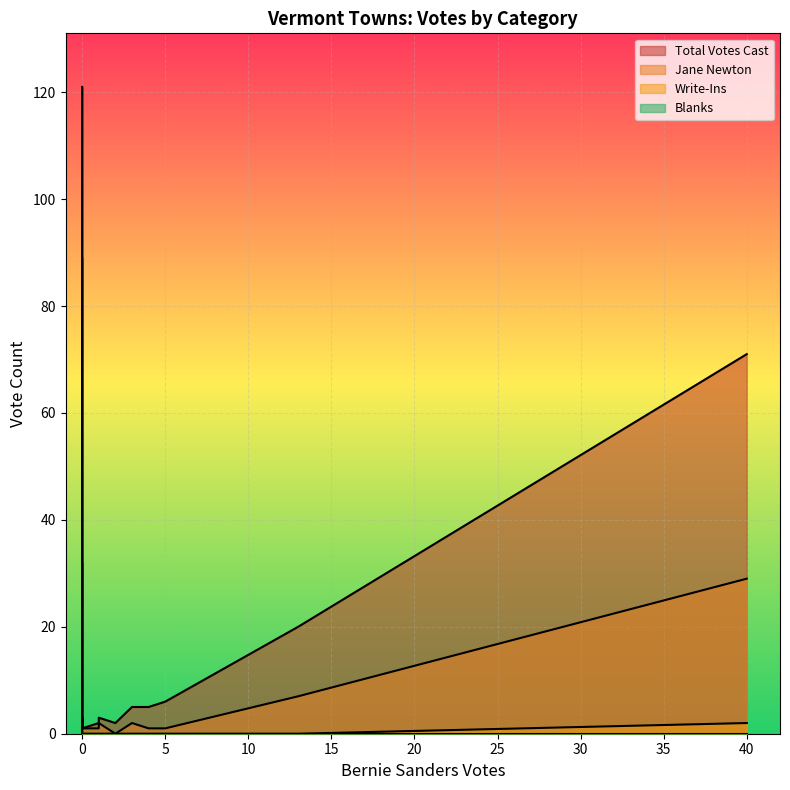

What are all the series names shown in the legend?

Total Votes Cast, Jane Newton, Write-Ins, Blanks